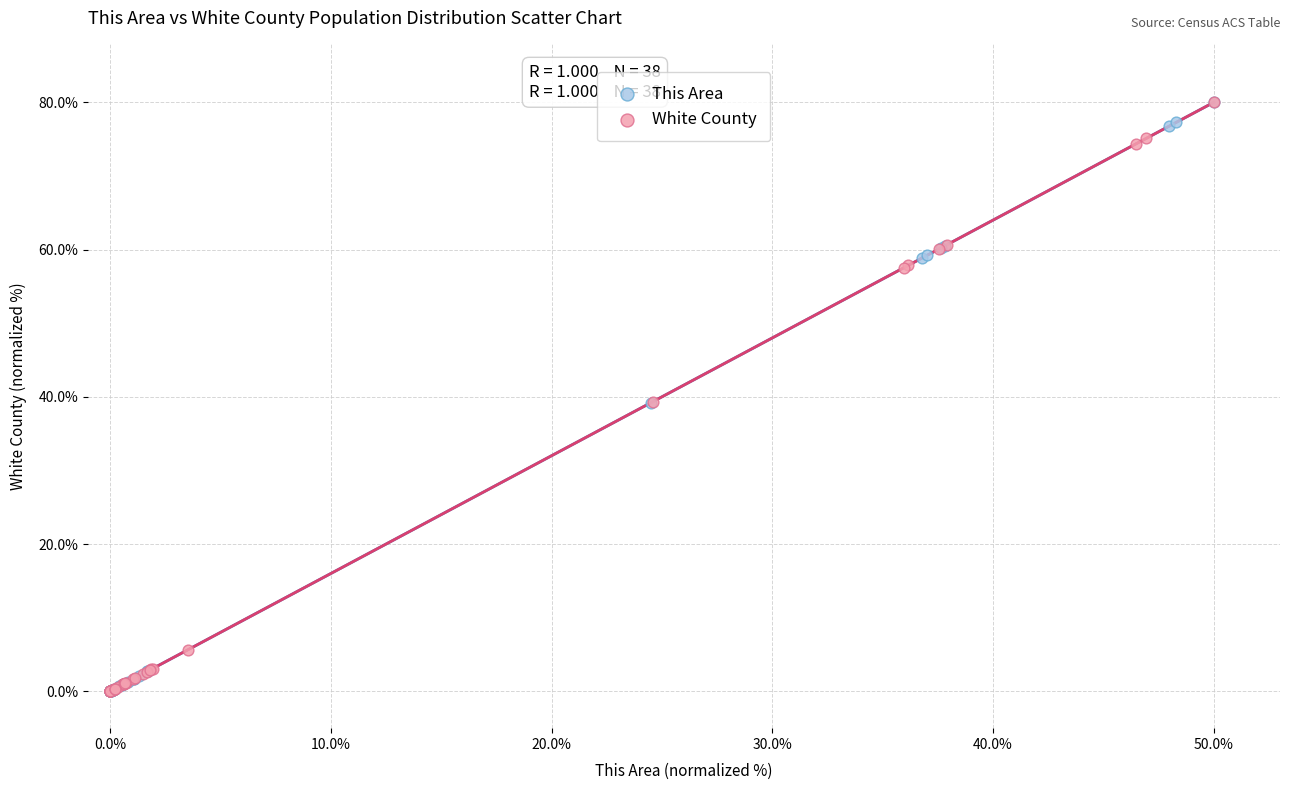

What are all the series names shown in the legend?

This Area, White County